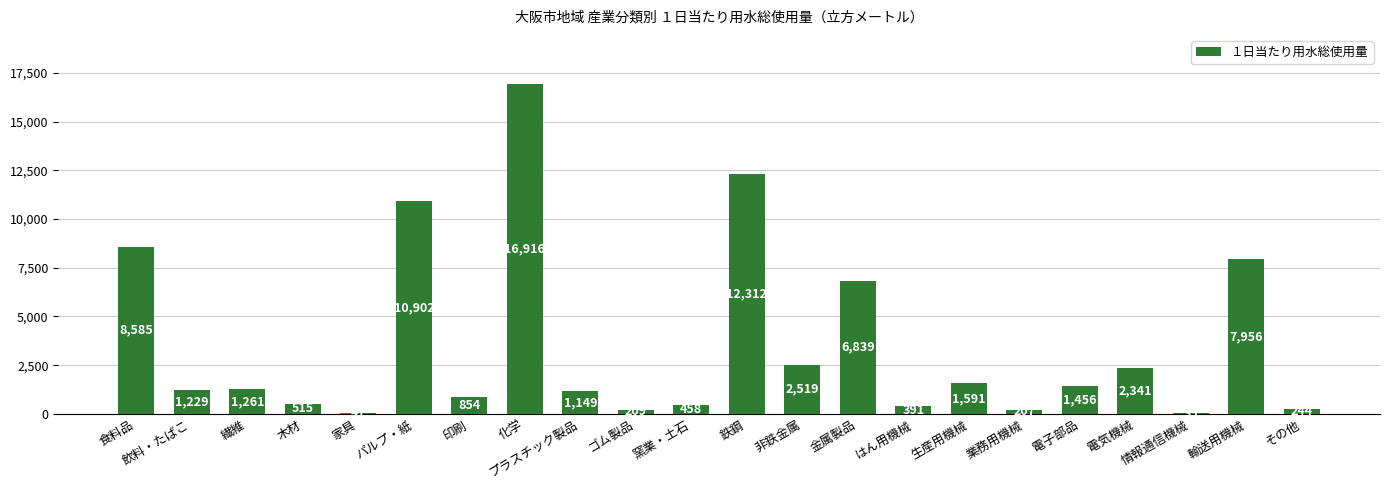

At which label is the value closest to 8477?

食料品